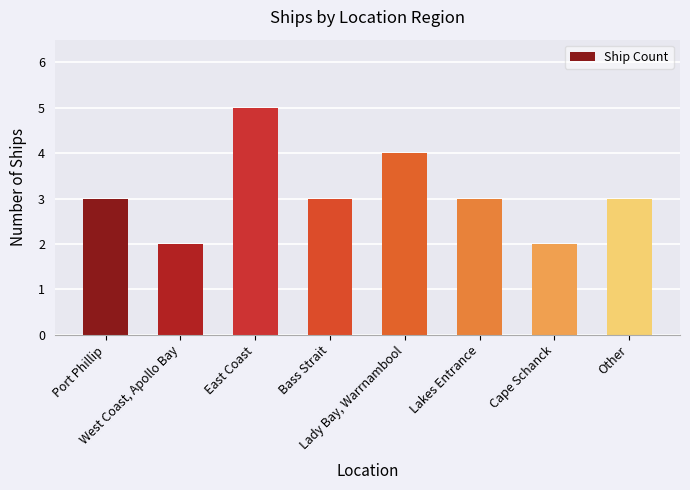

Which label corresponds to the largest value in the chart?

East Coast